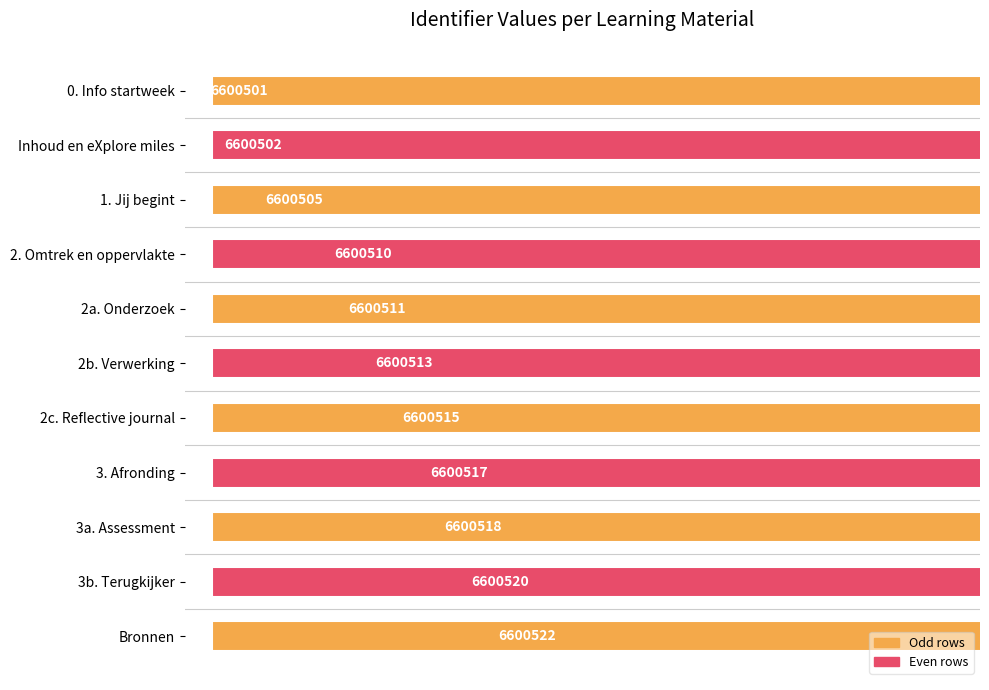

Approximately how many times larger is the value at 2. Omtrek en oppervlakte compared to 3b. Terugkijker?

1.0